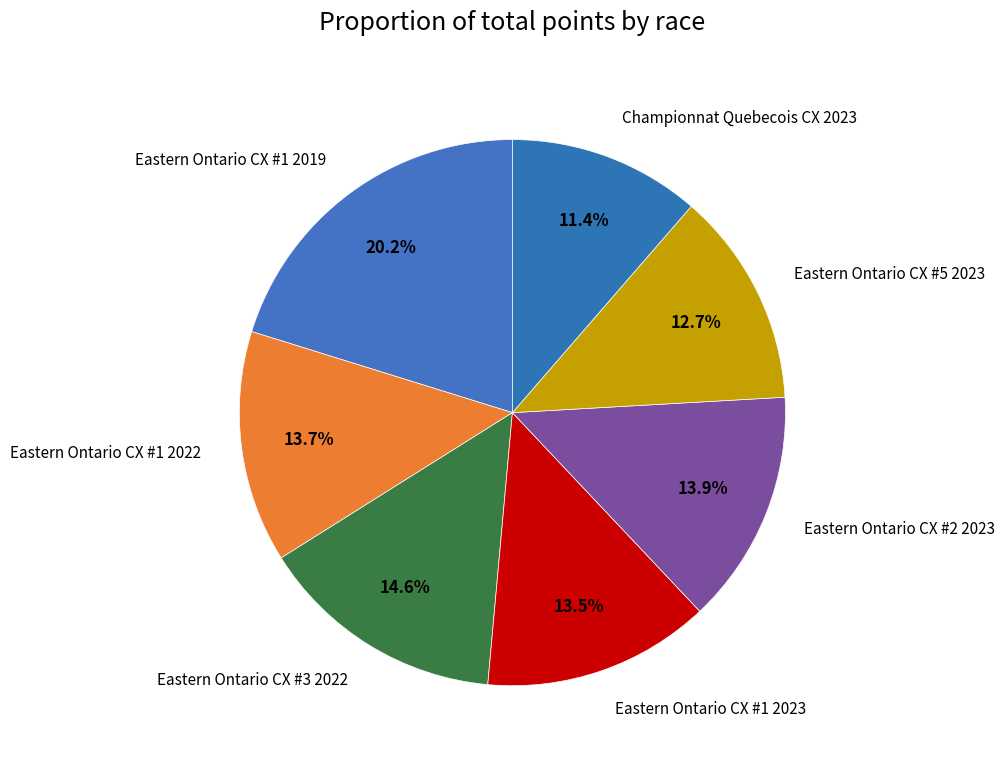

Count the number of slices in the pie.

7